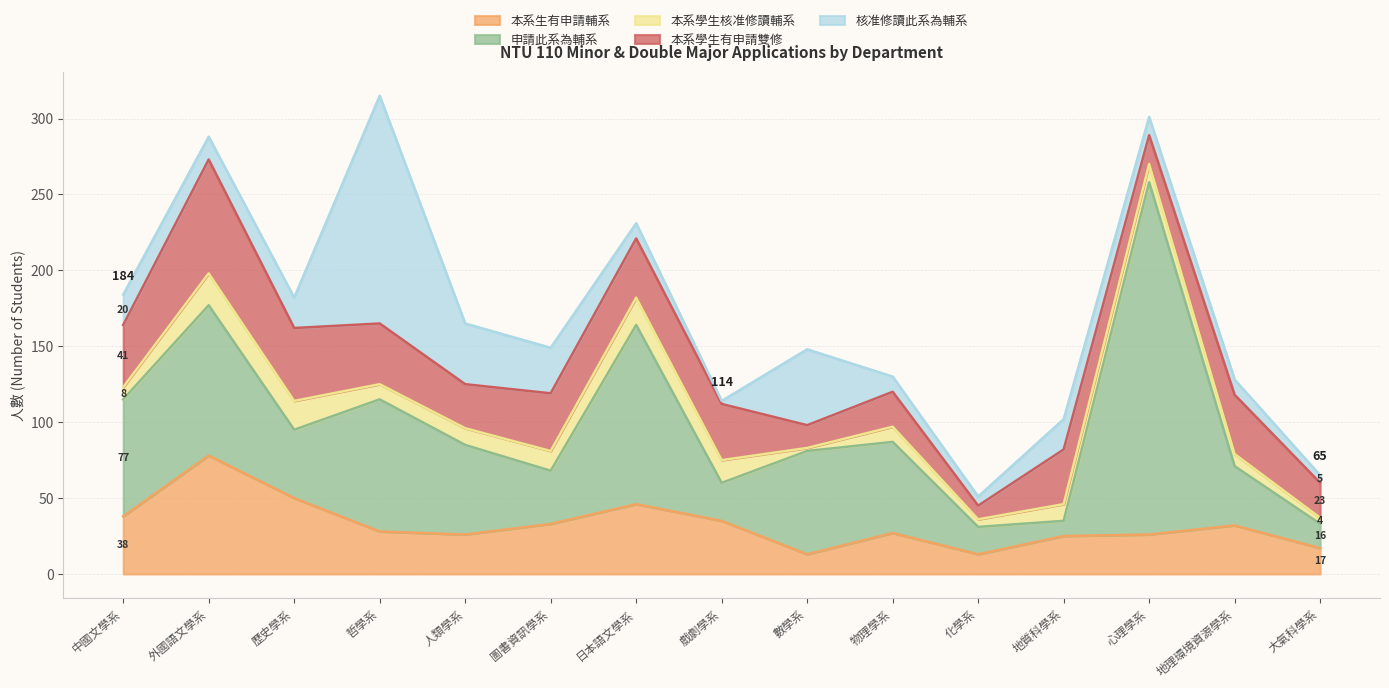

What is the value of the 核准修讀此系為輔系 point at the 14th from the left?

10